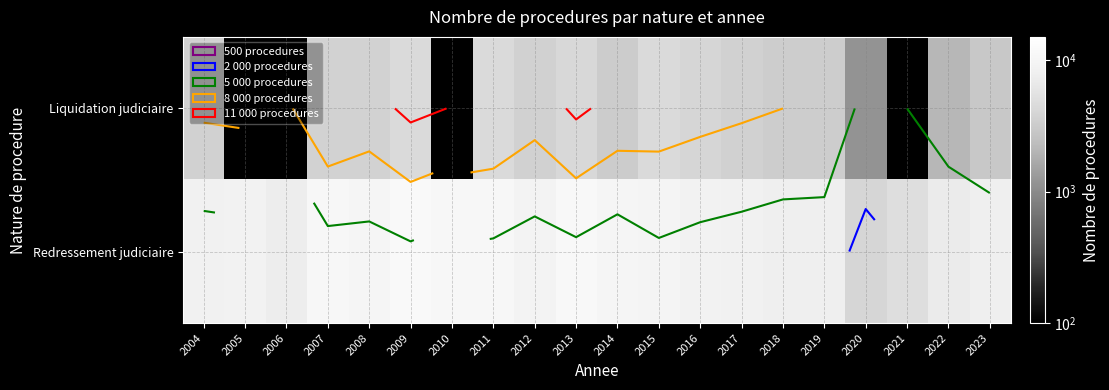

How many positive values does the Liquidation judiciaire series have?

16